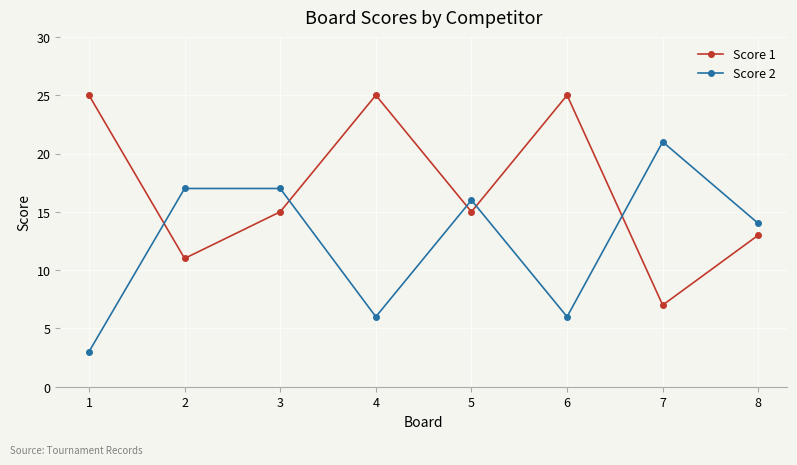

Reading right to left, what are all the values shown in this chart?

Score 1: 8=13	7=7	6=25	5=15	4=25	3=15	2=11	1=25
Score 2: 8=14	7=21	6=6	5=16	4=6	3=17	2=17	1=3